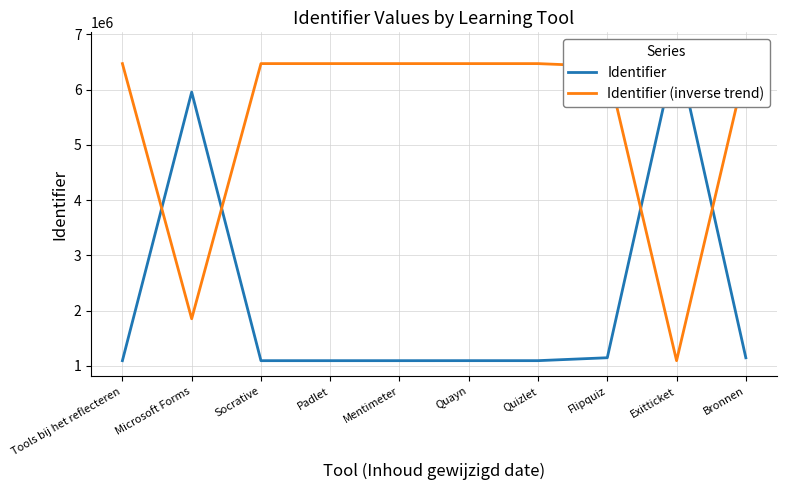

At how many categories does at least one series exceed 5239604?

10